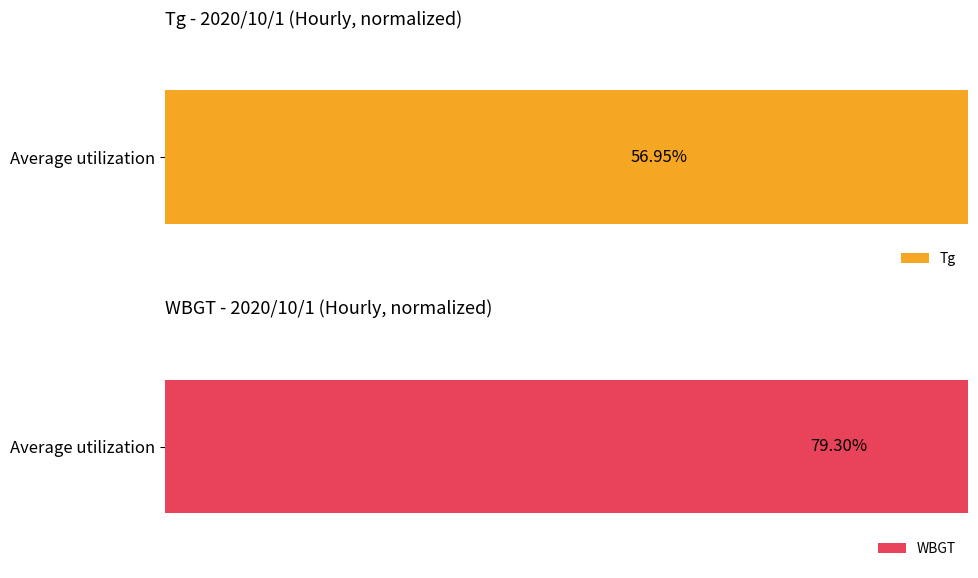

Which series has the largest total across all categories?

WBGT